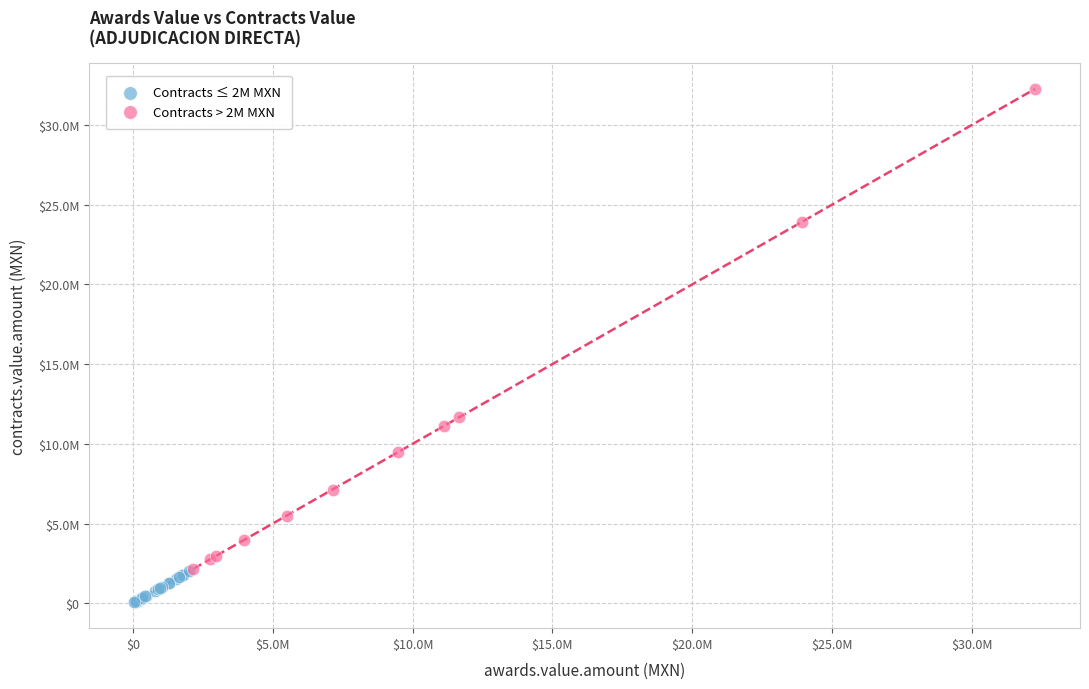

What are all the series names shown in the legend?

Contracts ≤ 2M MXN, Contracts > 2M MXN